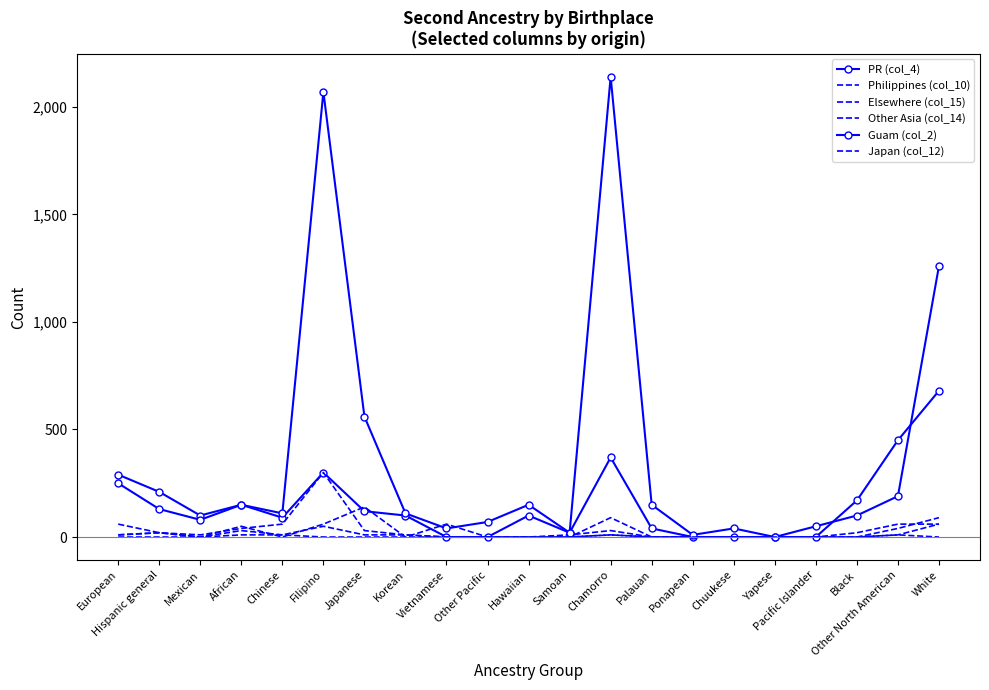

What is the difference between the second highest and second lowest values in the PR (col_4) series?

450